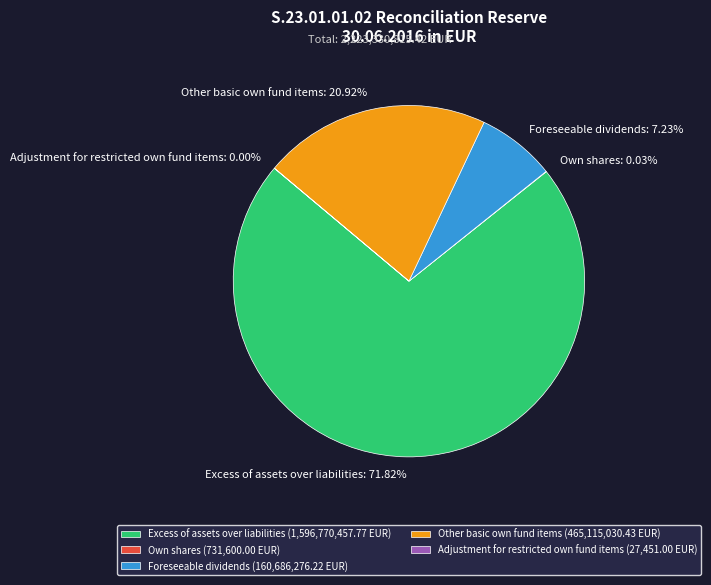

Between Excess of assets over liabilities and Foreseeable dividends, which is larger?

Excess of assets over liabilities